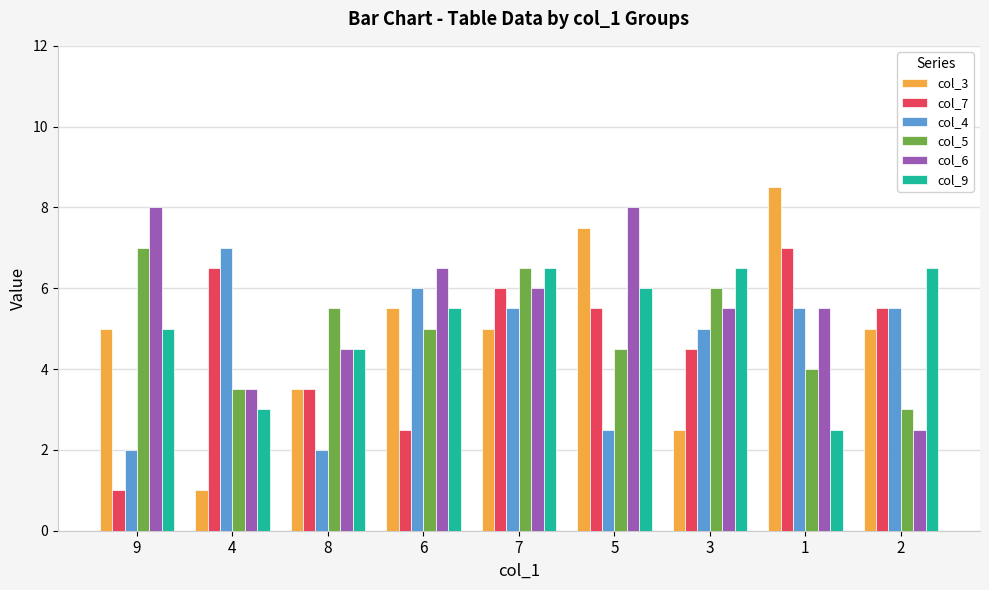

Which label corresponds to the largest value in the chart?

1